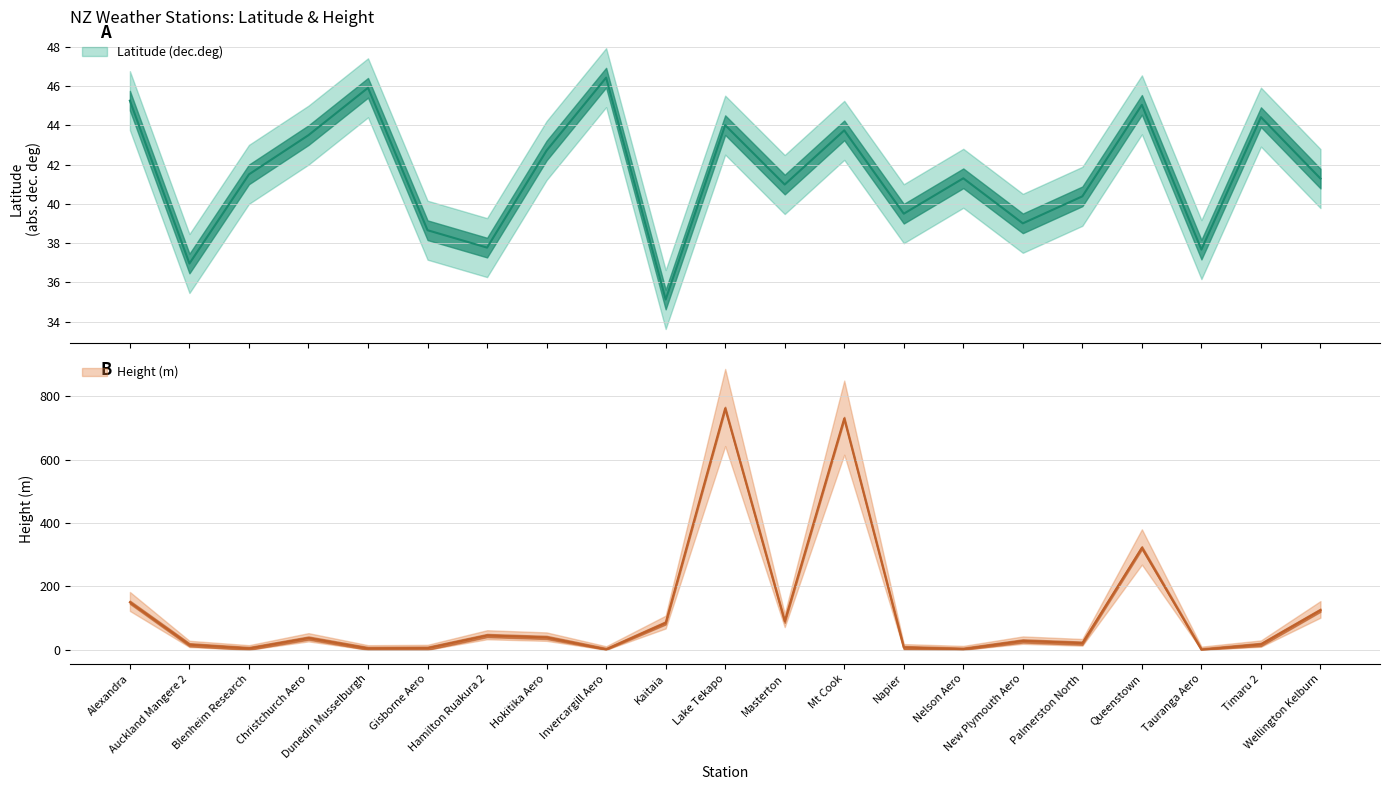

At how many categories does at least one series exceed 430?

2